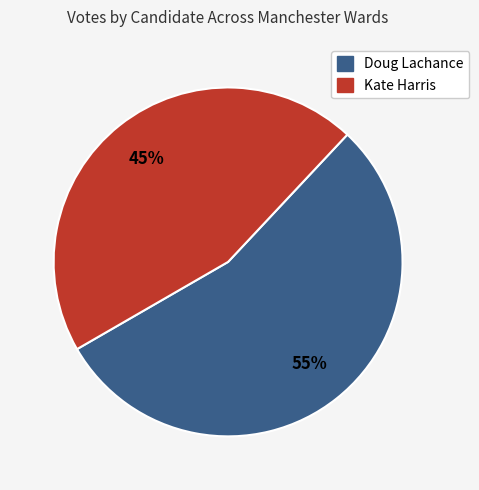

To the nearest percent, what is the average slice percentage?

50%